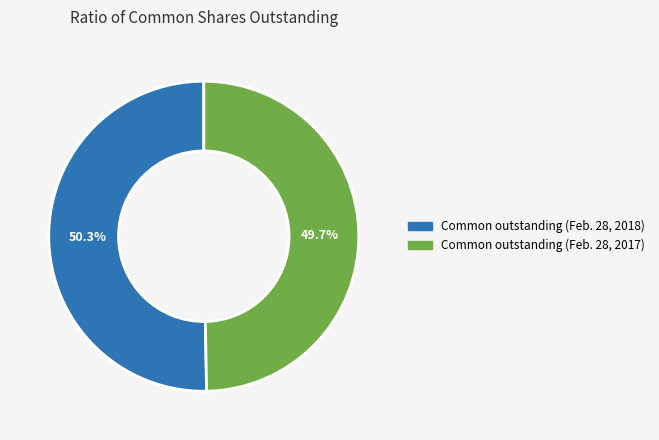

To the nearest percent, what percentage of the pie is Common outstanding (Feb. 28, 2018)?

50%